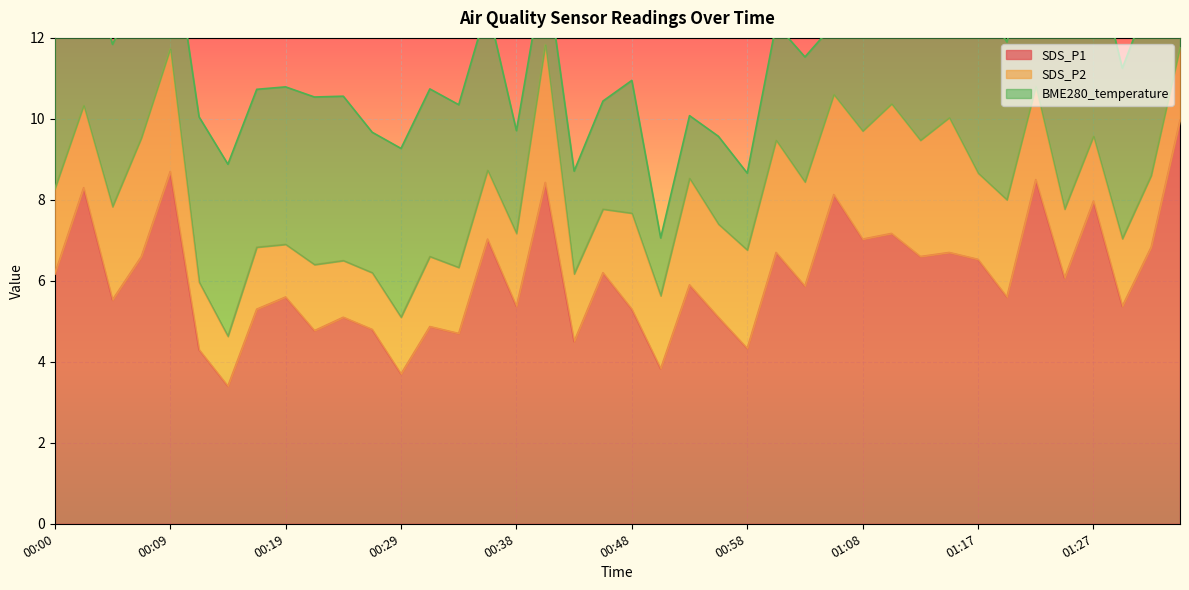

At which category is the sum across all series the highest?

01:34